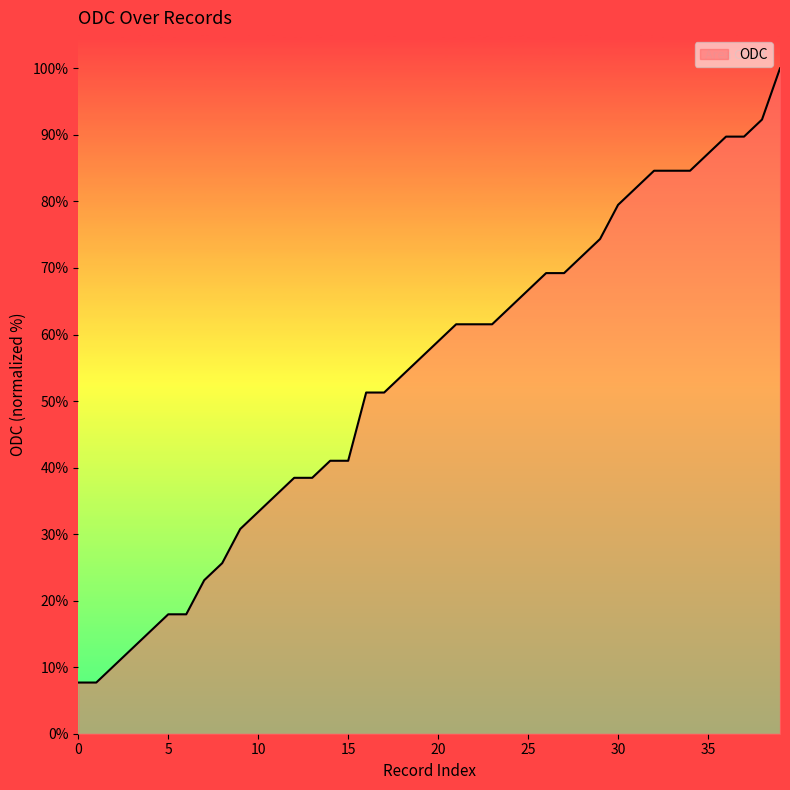

What is the difference between the maximum and minimum values?

92.3